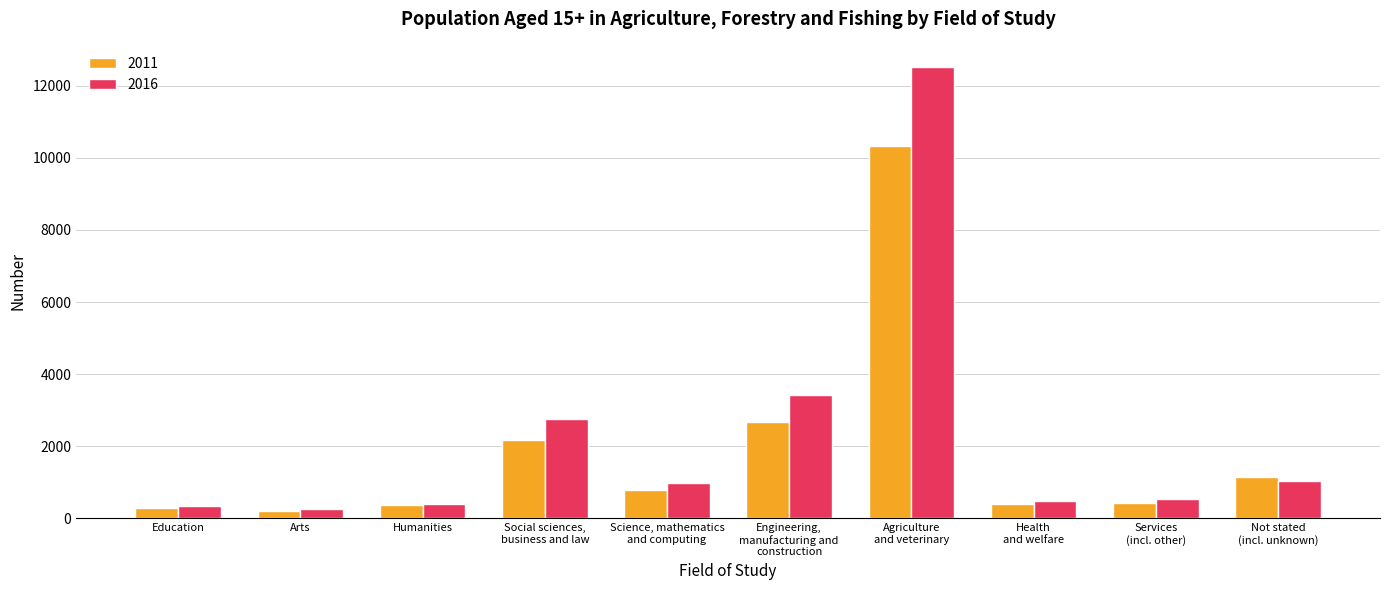

How many bars are there in total?

20